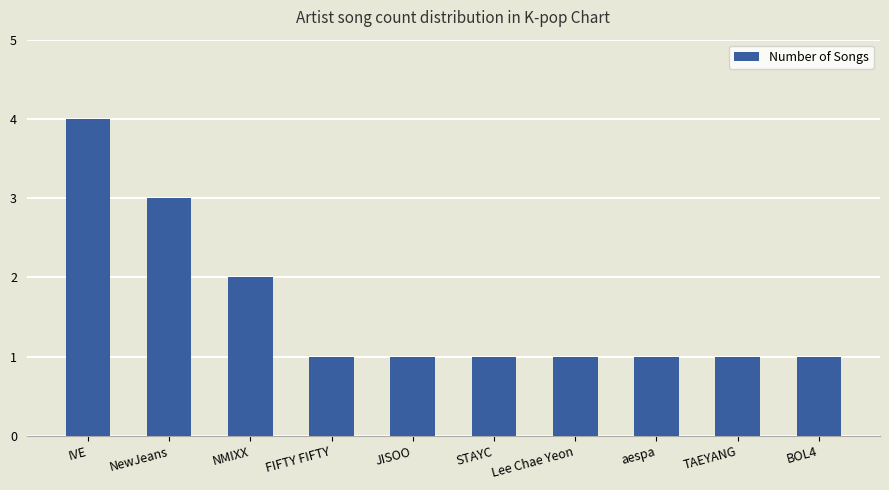

Reading left to right, transcribe all the data shown in this chart.

4	3	2	1	1	1	1	1	1	1